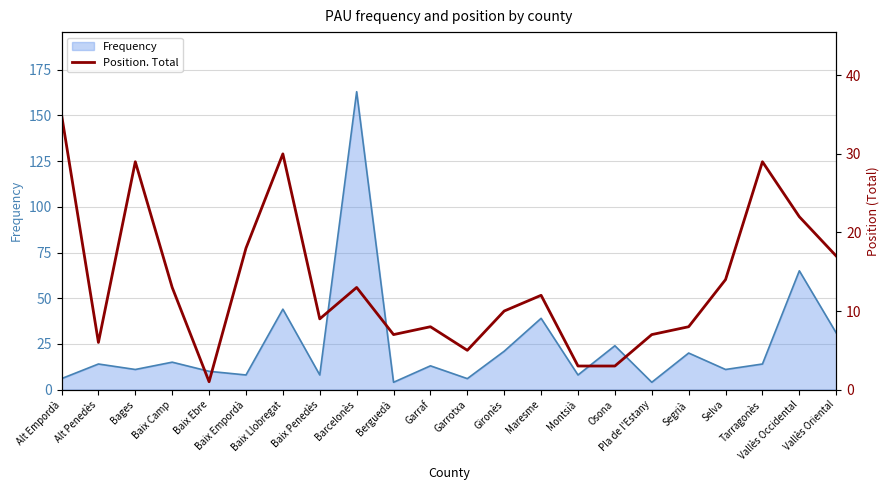

What is the lowest value of the Frequency series?

4